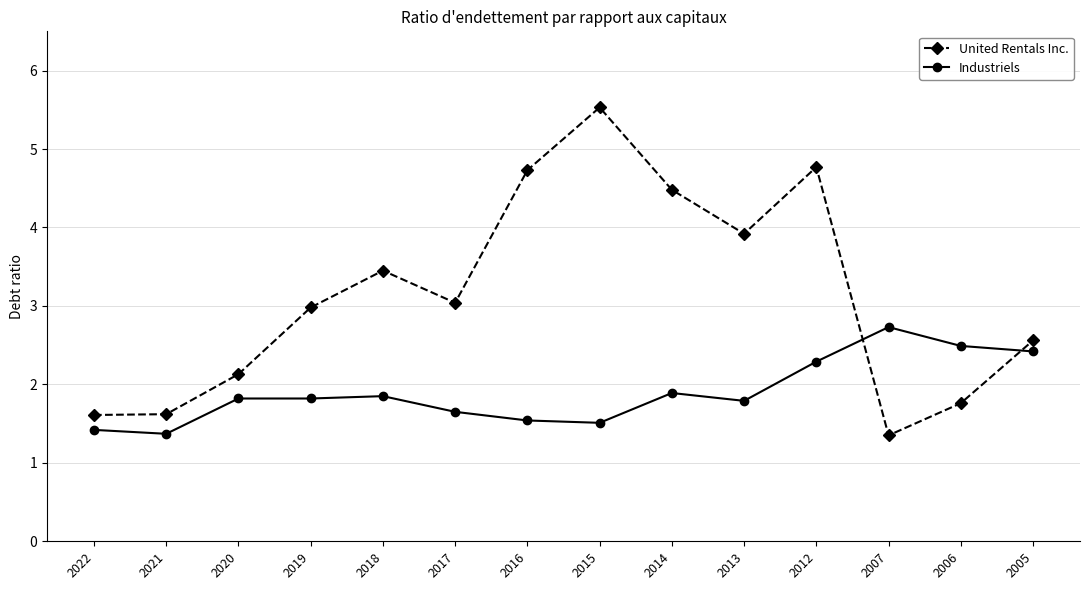

List the series in order of their peak value, lowest first.

Industriels, United Rentals Inc.